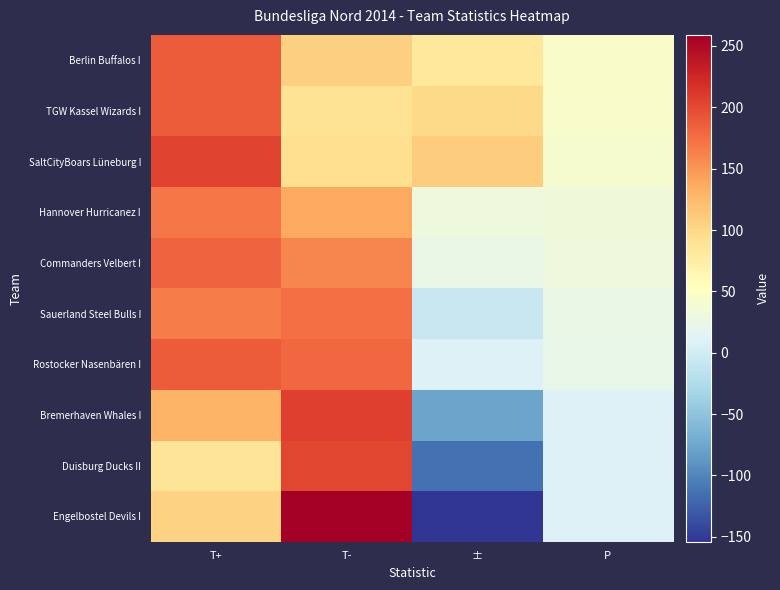

Which series has the largest range (max minus min)?

Engelbostel Devils I